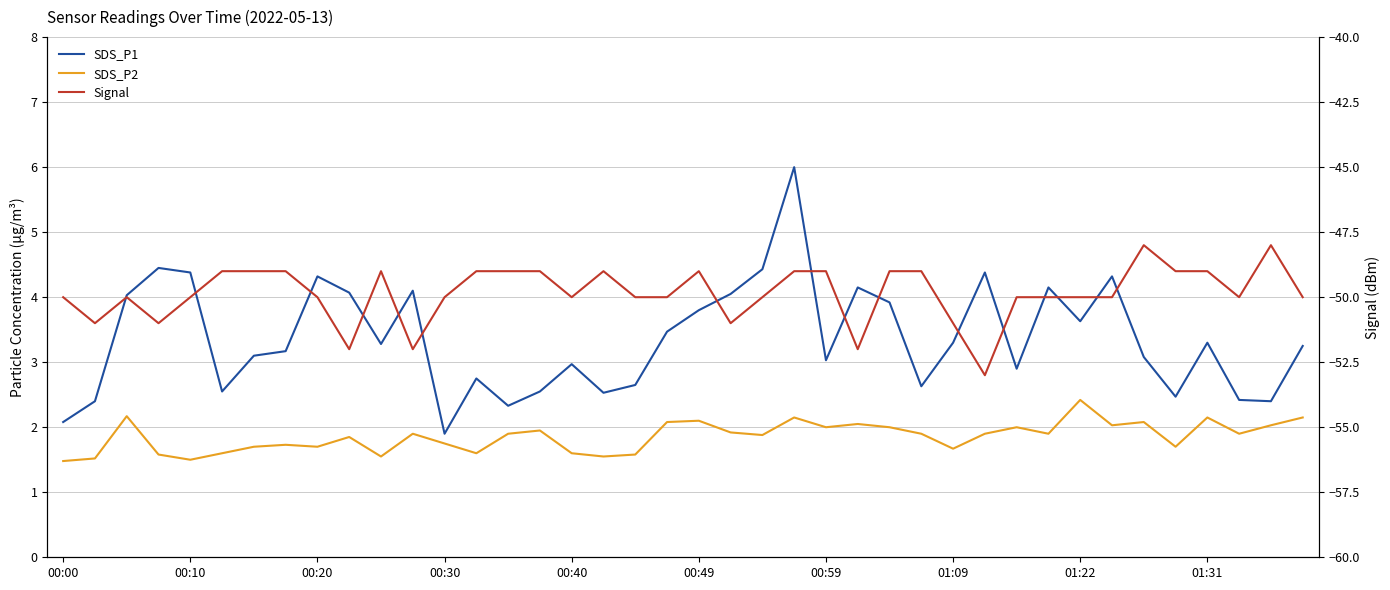

Which has a higher value, 17 or 14?

17